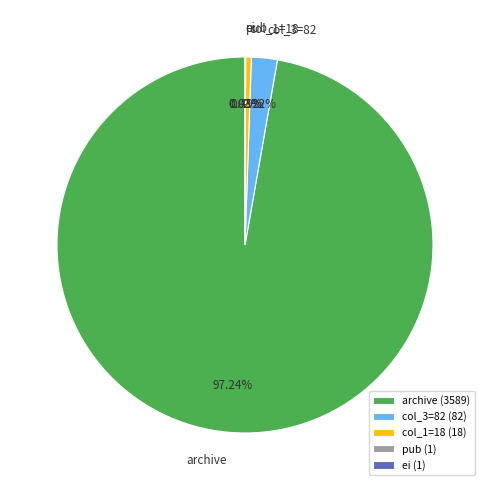

Does archive represent more than half of the total?

Yes